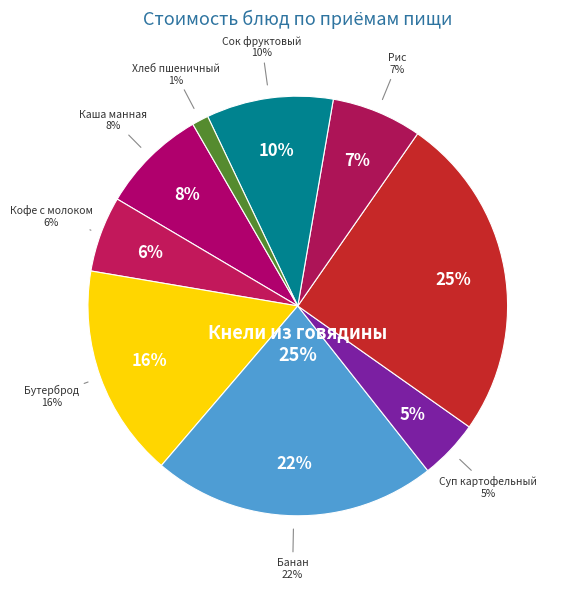

What is the ratio of the value at Суп картофельный с горохом to the value at Каша манная молочная жидкая?

0.6